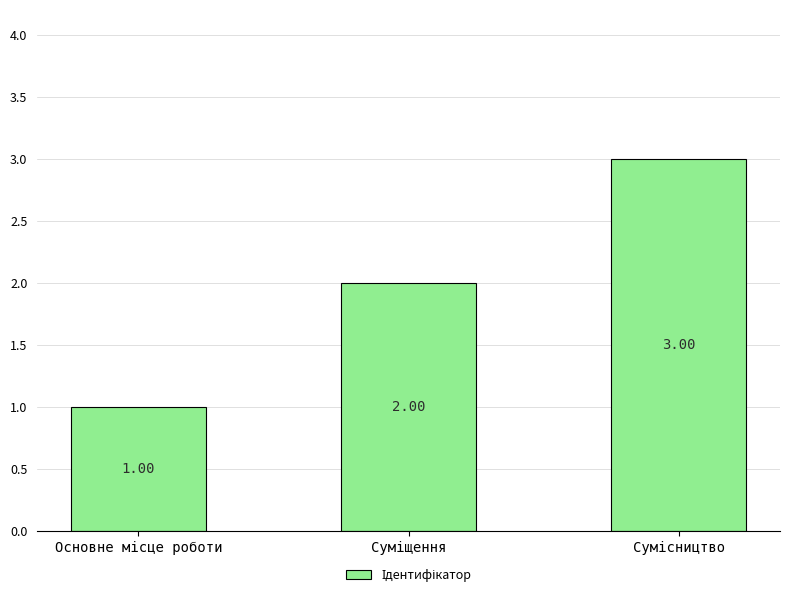

What is the sum of all values?

6